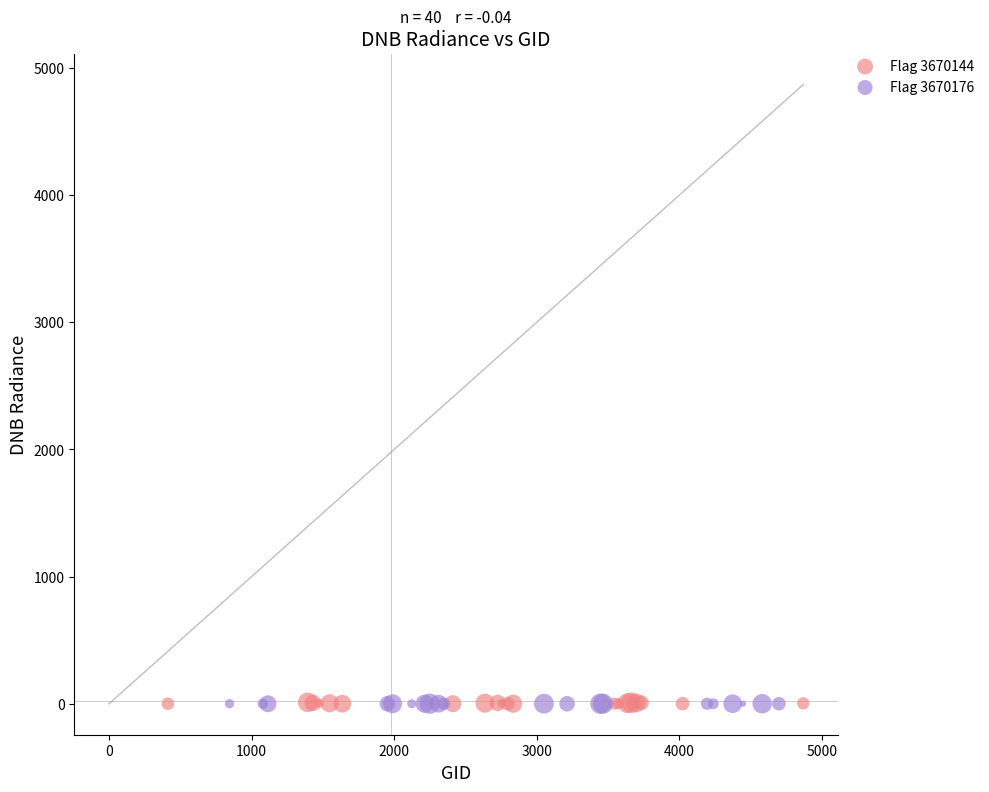

Which series has the largest Y range (max minus min)?

Flag 3670144